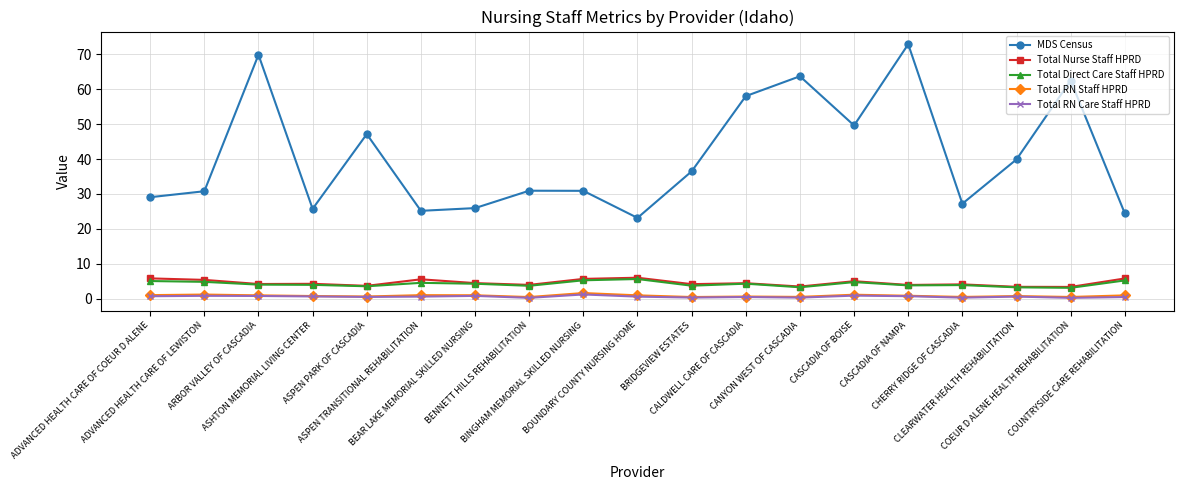

At which category does MDS Census reach its first local peak?

ARBOR VALLEY OF CASCADIA